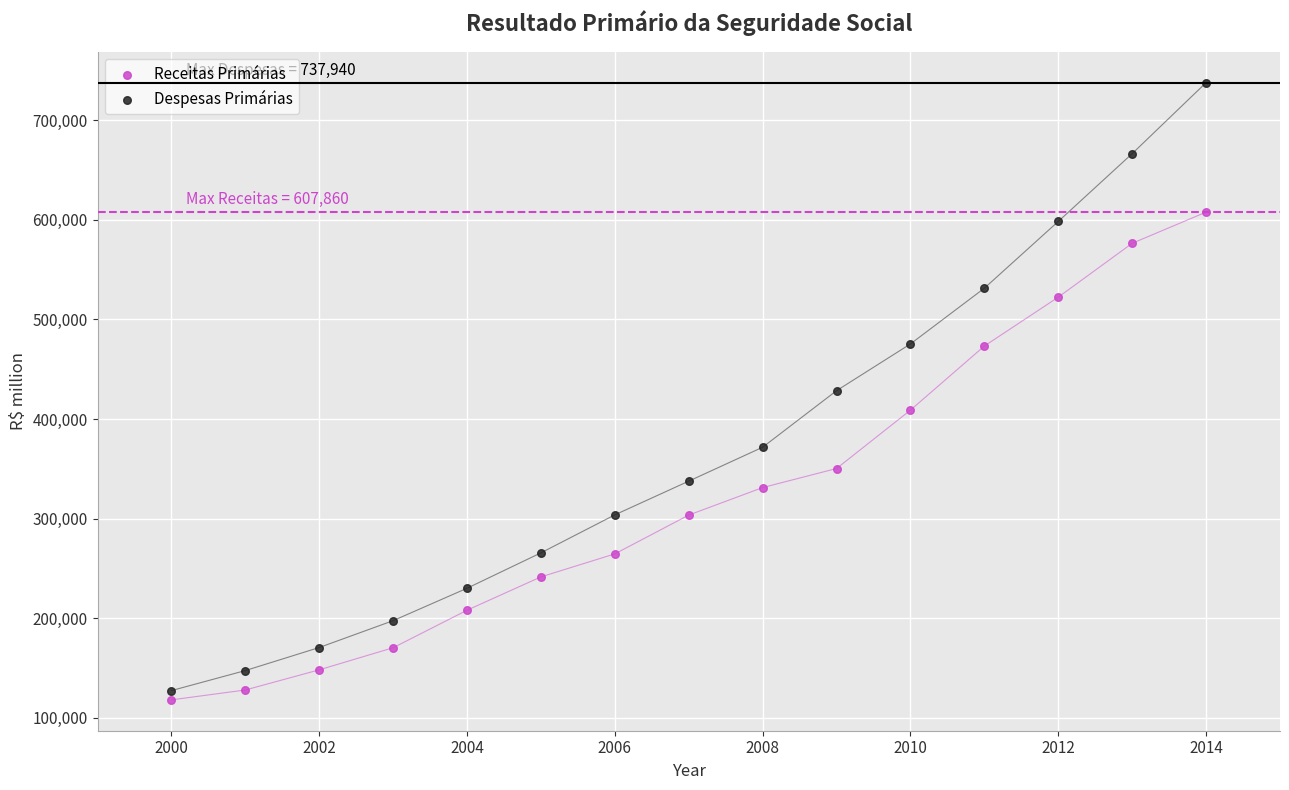

What are all the series names shown in the legend?

Receitas Primárias, Despesas Primárias